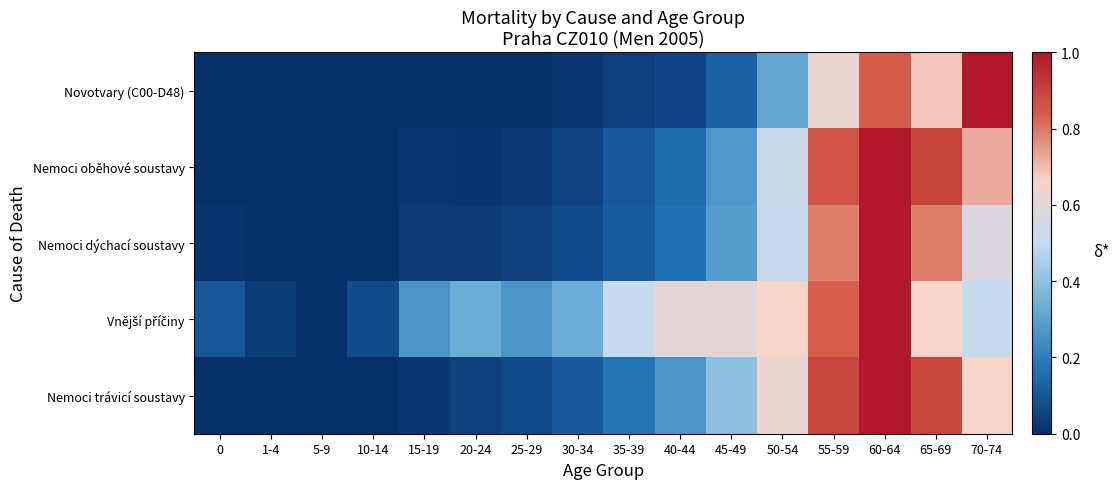

What is the maximum value shown in the chart?

1.0